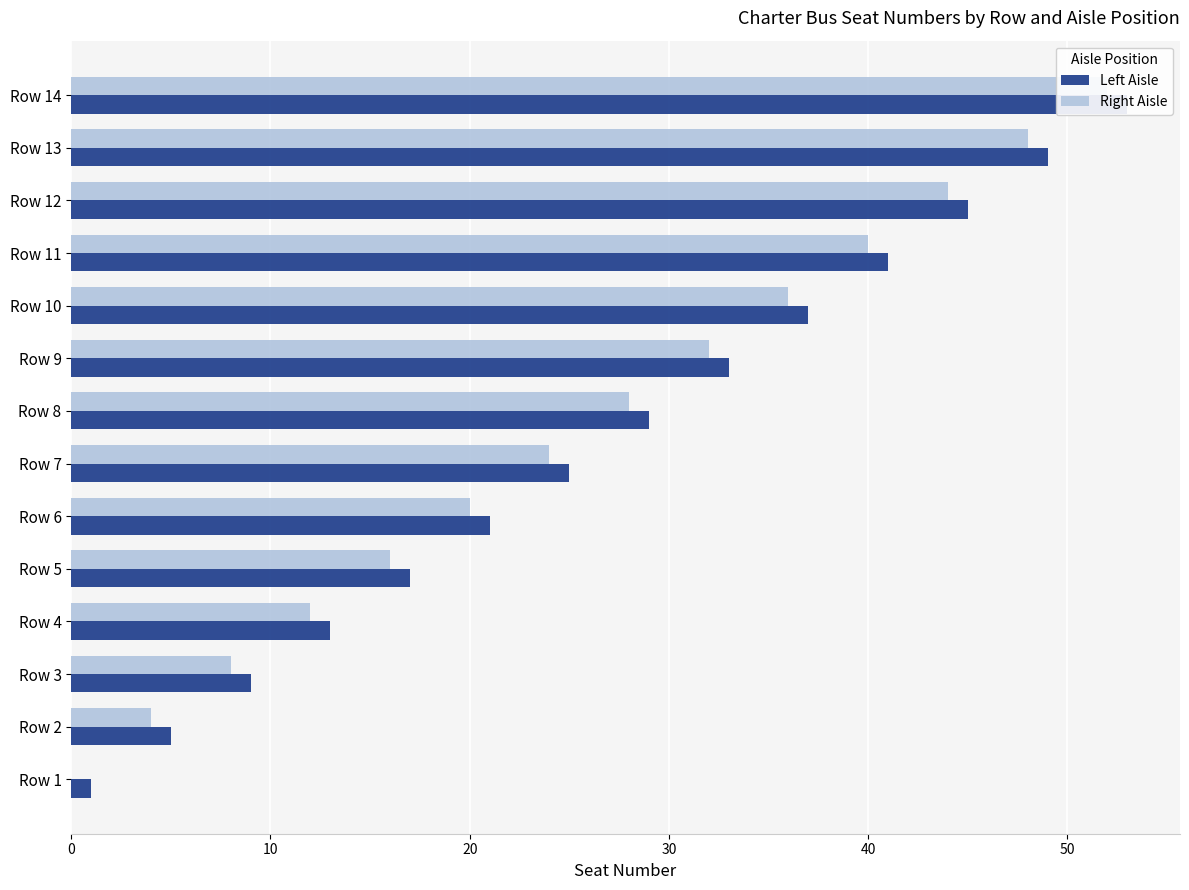

What are all the series names shown in the legend?

Left Aisle, Right Aisle